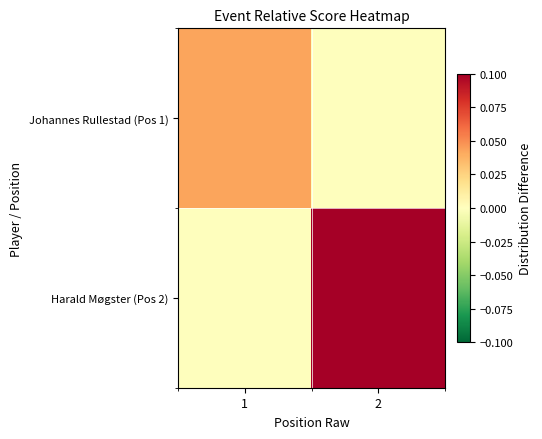

Between 1 and 2, which series saw the biggest shift?

Harald Møgster (Pos 2)